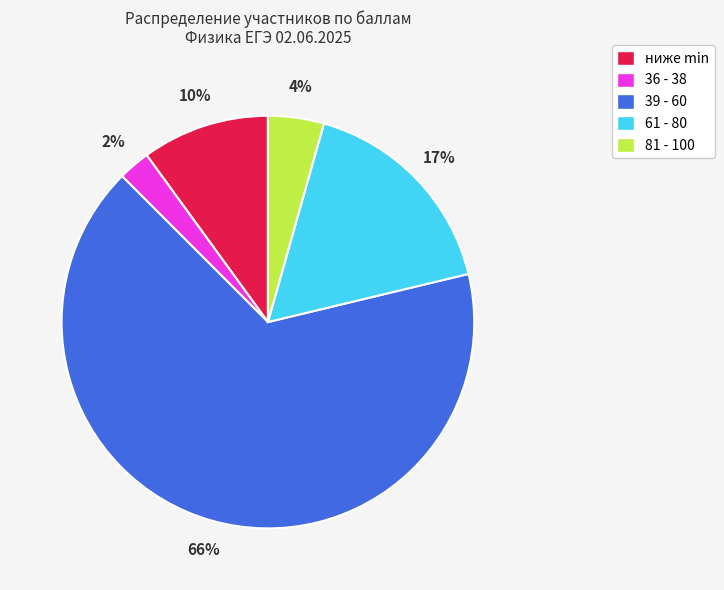

Is there any slice that represents more than half of the pie?

Yes